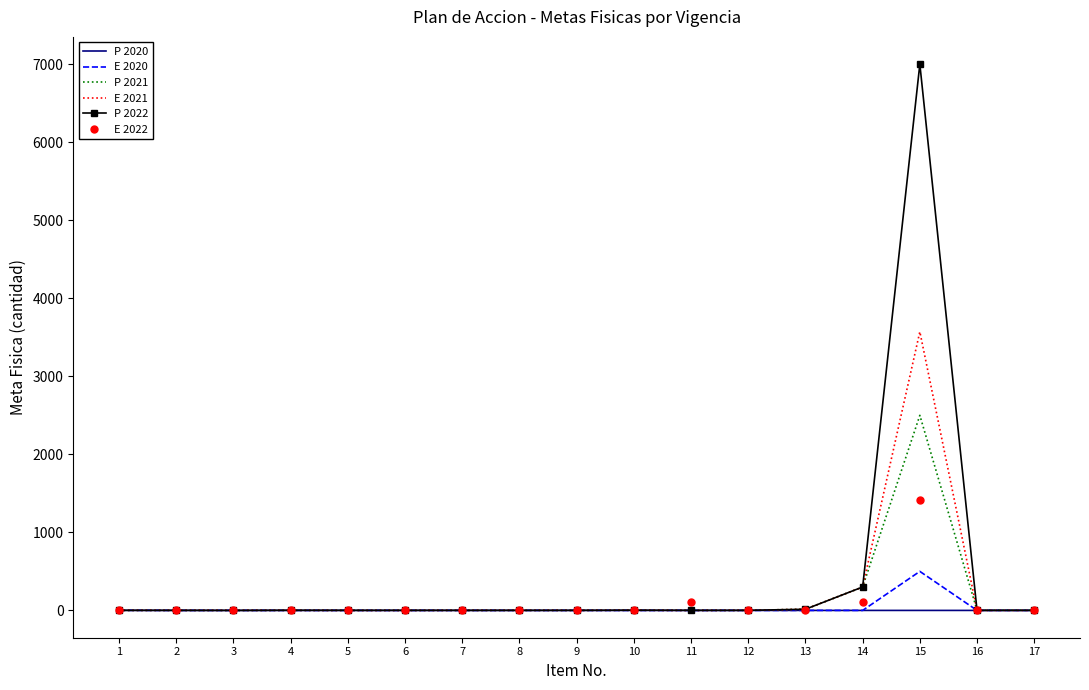

What is the spread (max minus min) of values at 11?

109